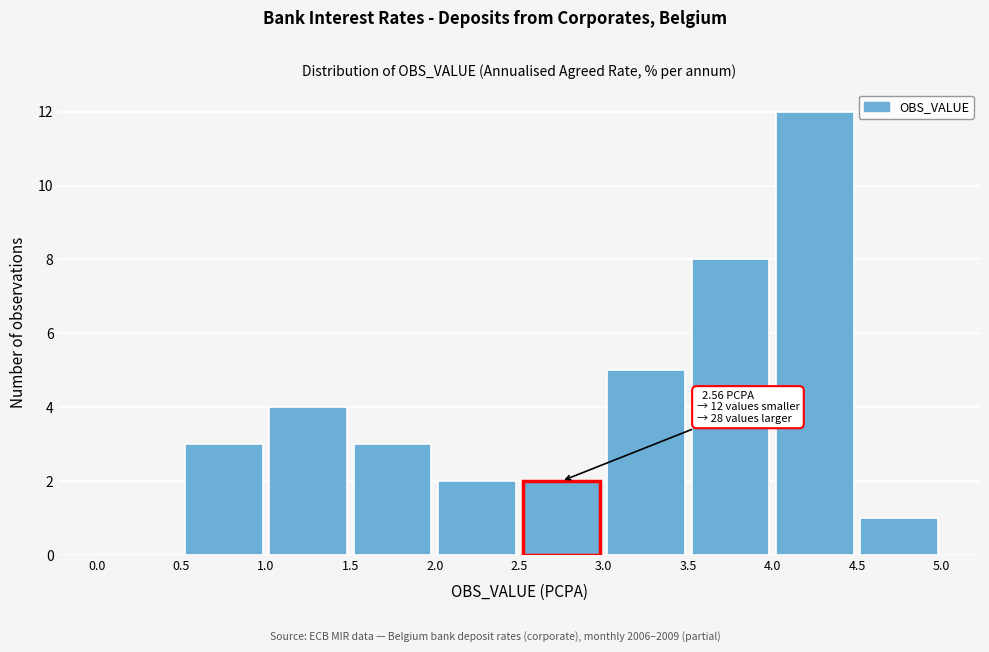

Which range on the x-axis has the tallest bar?

4.0 to 4.5